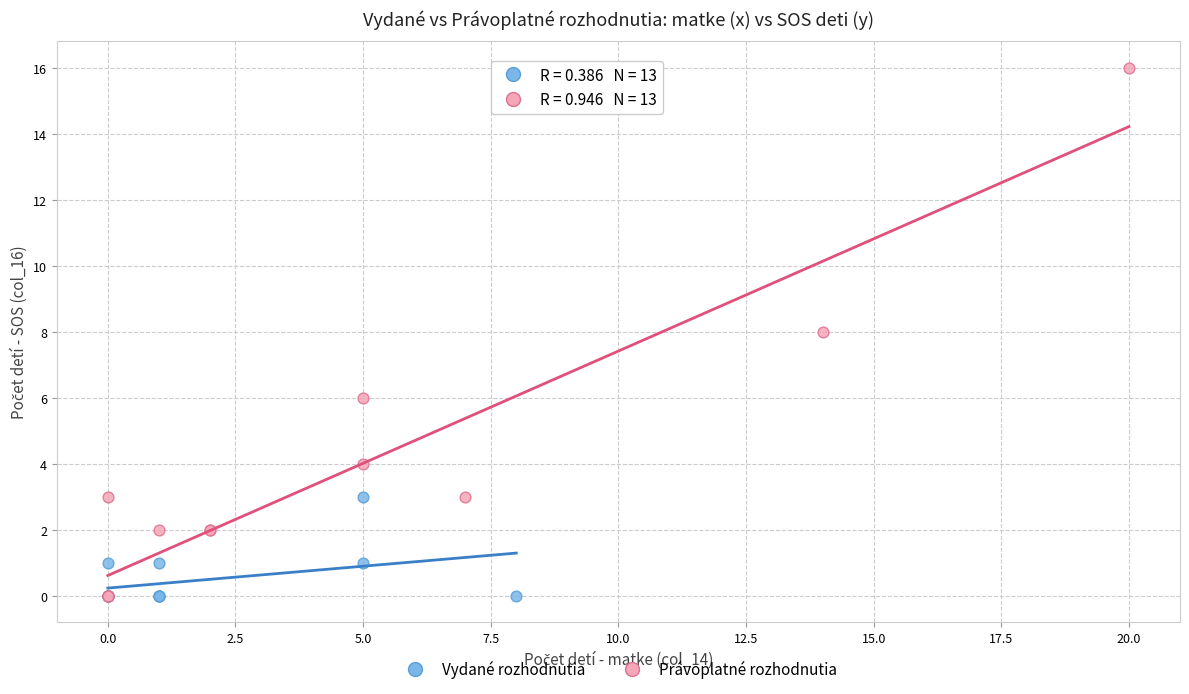

Which series contains the highest Y value?

Právoplatné rozhodnutia